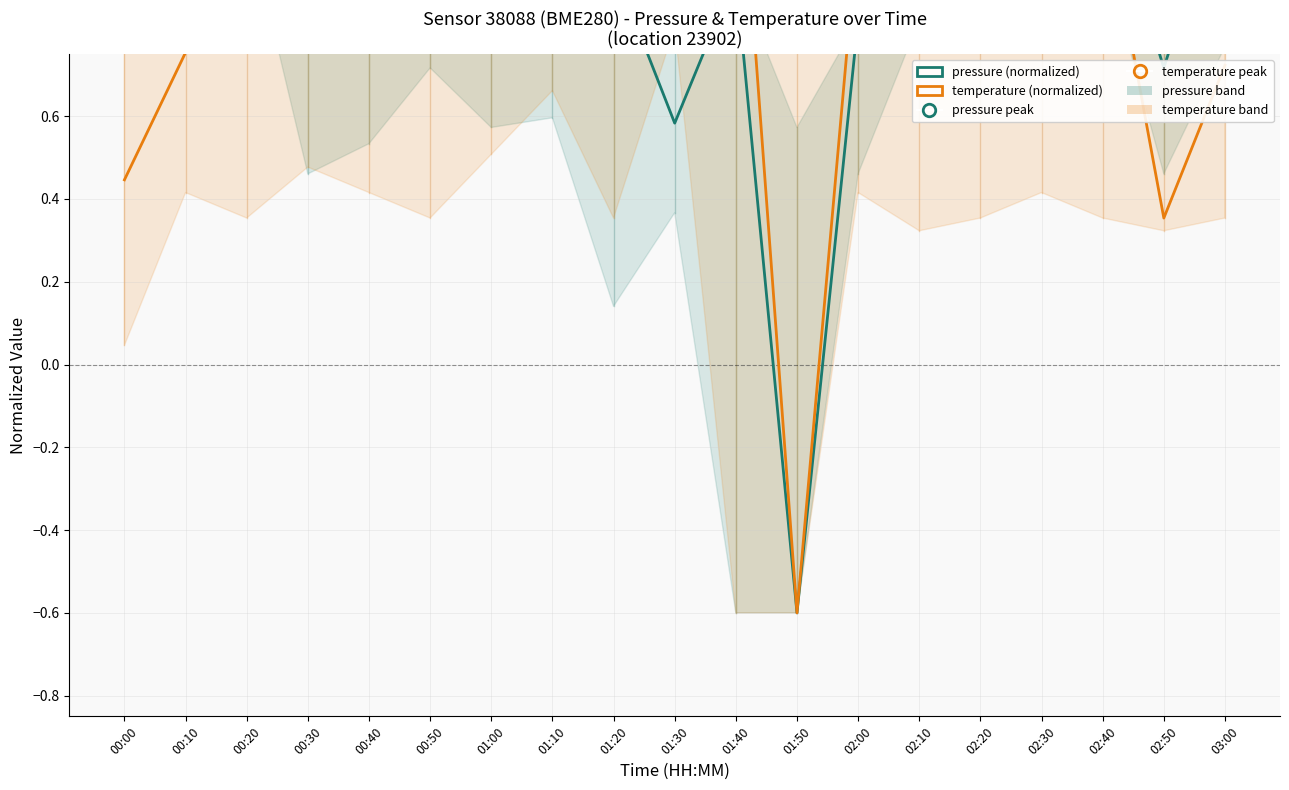

Read the temperature (normalized) value at 01:00.

1.2